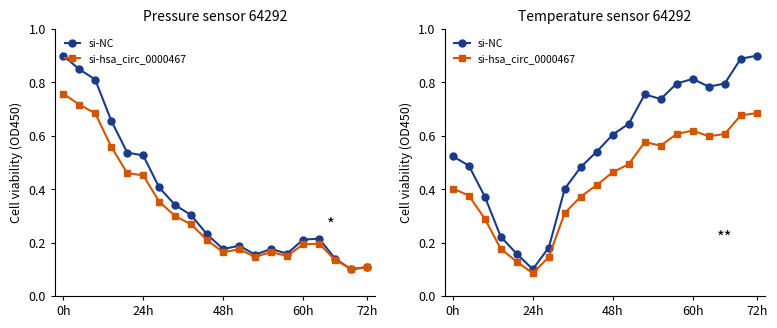

At 48h, list the series in order from smallest to largest.

si-hsa_circ_0000467, si-NC